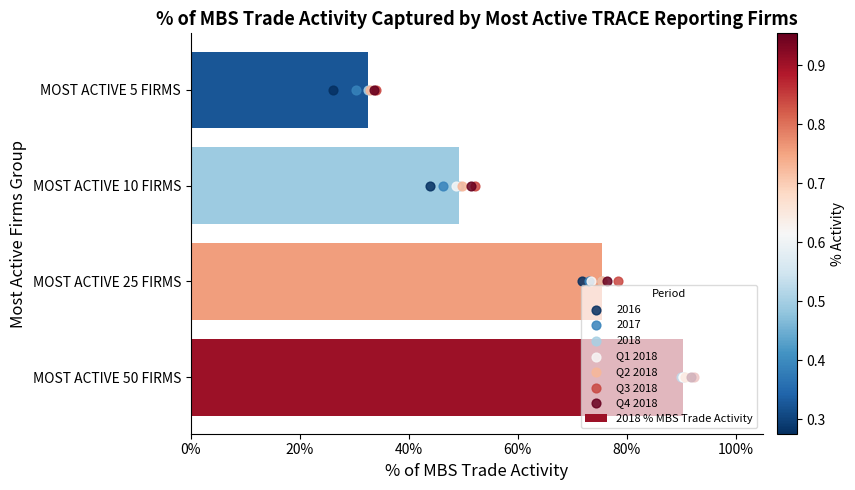

Is the value of Q2 2018 at 20% greater than the value of Q1 2018 at 60%?

No